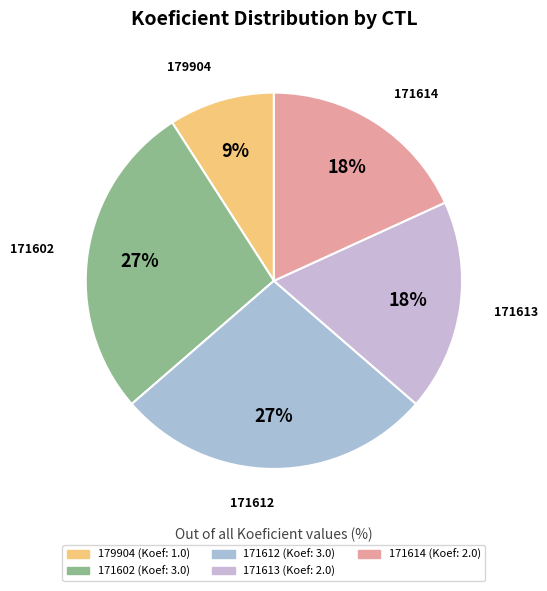

Which category has the biggest portion of the pie?

171602